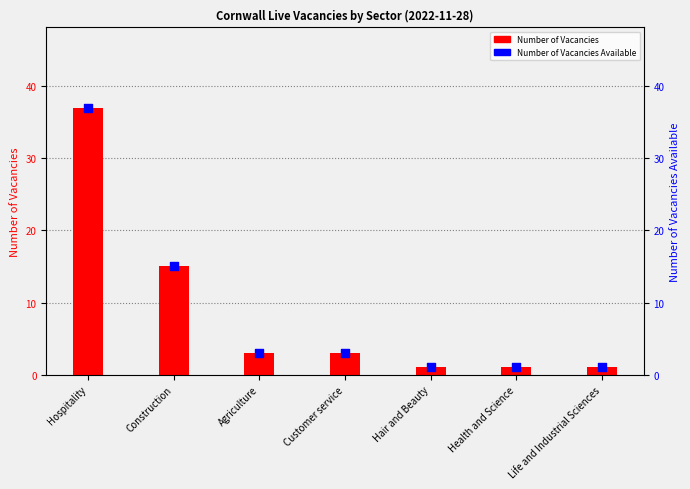

Which series has the largest total across all categories?

Number of Vacancies